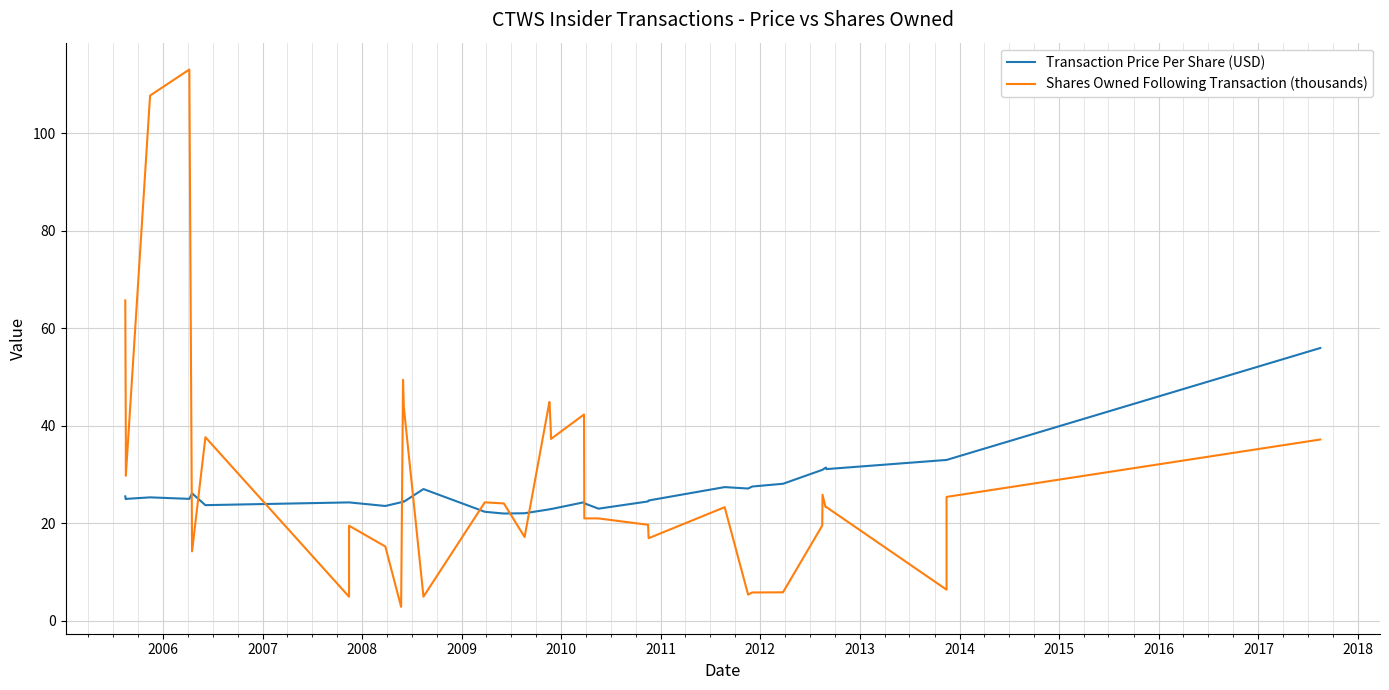

How many interior local peaks does the Shares Owned Following Transaction (thousands) series have?

10